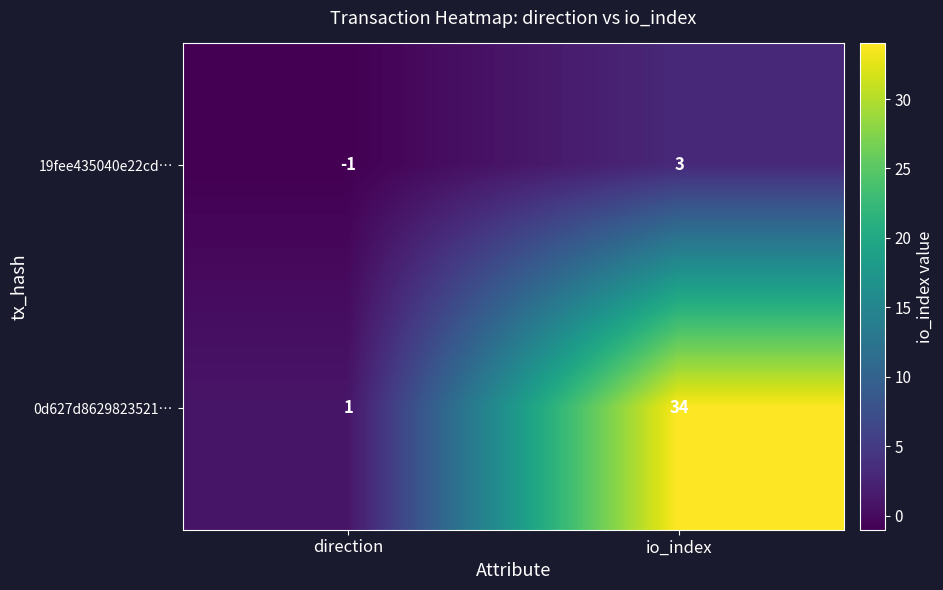

What is the total value across all series at io_index?

37